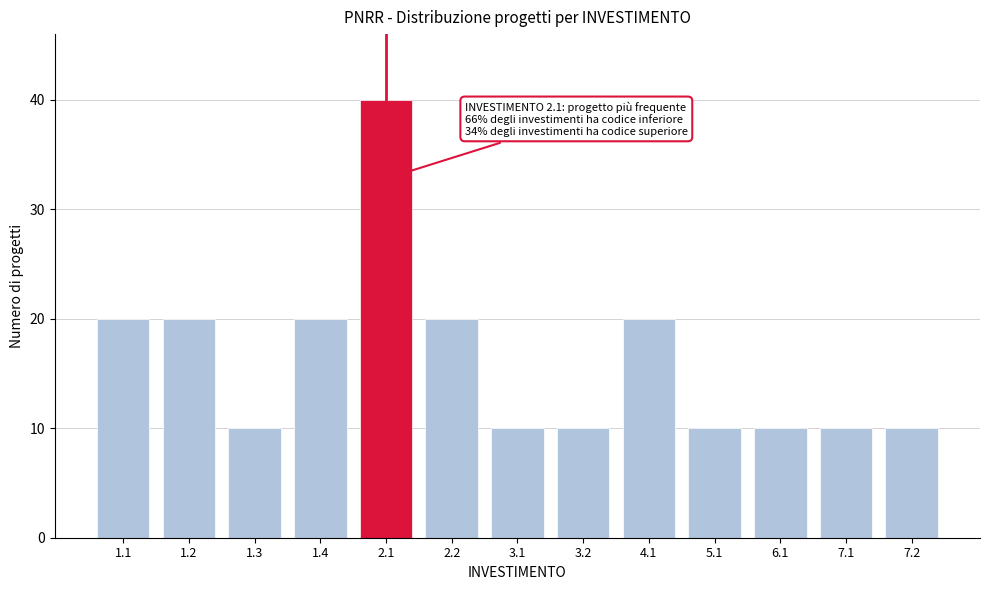

Reading left to right, list all the values displayed in this chart.

20	20	10	20	40	20	10	10	20	10	10	10	10